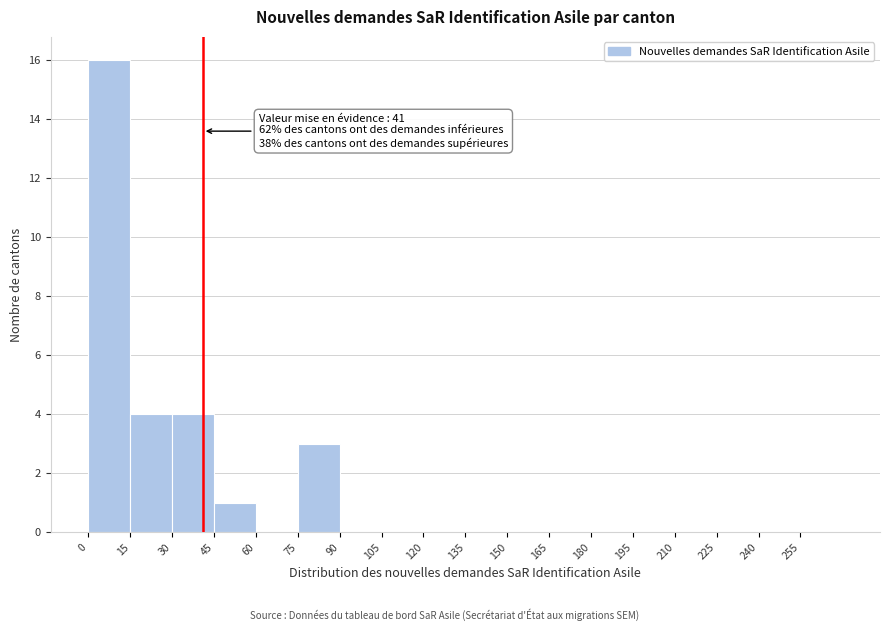

Which range on the x-axis has the tallest bar?

0 to 15